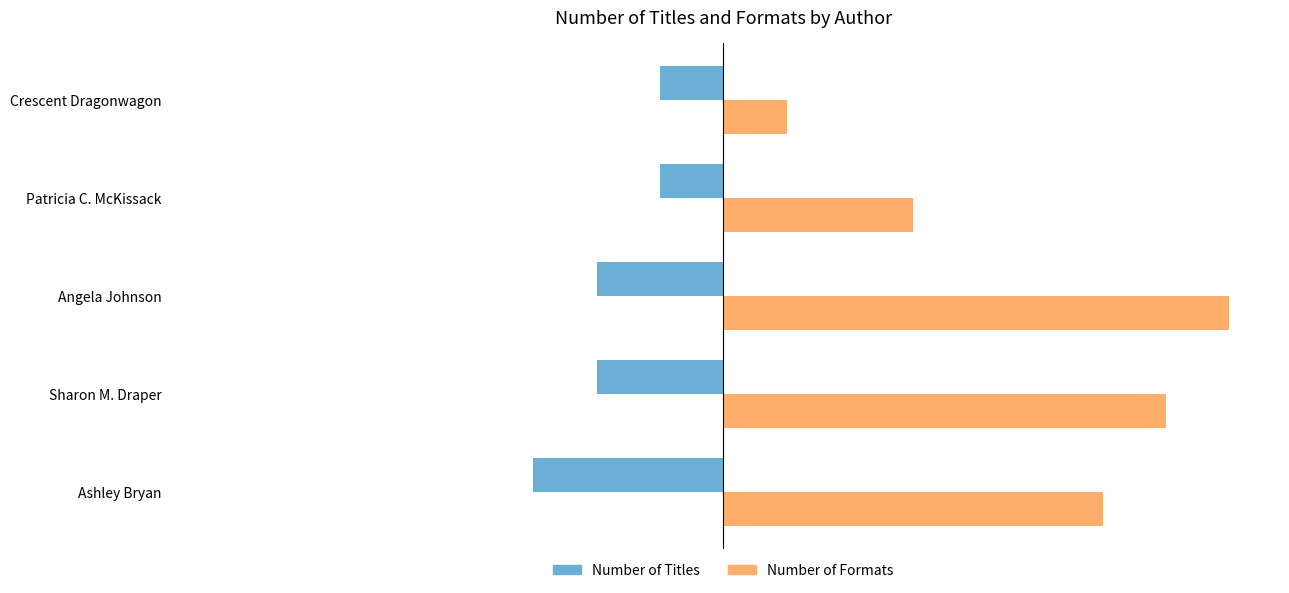

List the series in order of their overall mean, lowest first.

Number of Titles, Number of Formats